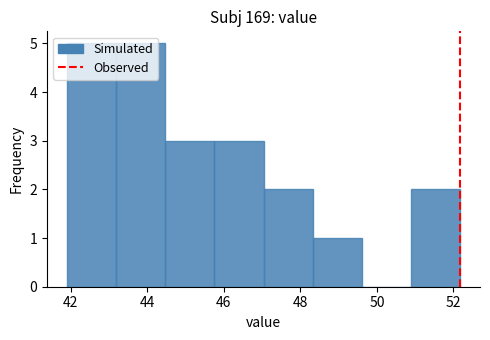

Reading left to right, transcribe this chart: for each bar, give the range it covers on the x-axis and its height. Neither the bar edges nor the heights are printed on the chart, so give them approximately, as read against the axes.

41.8 to 43.2: 5
43.2 to 44.4: 5
44.4 to 45.8: 3
45.8 to 47.0: 3
47.0 to 48.4: 2
48.4 to 49.6: 1
49.6 to 50.8: 0
50.8 to 52.2: 2